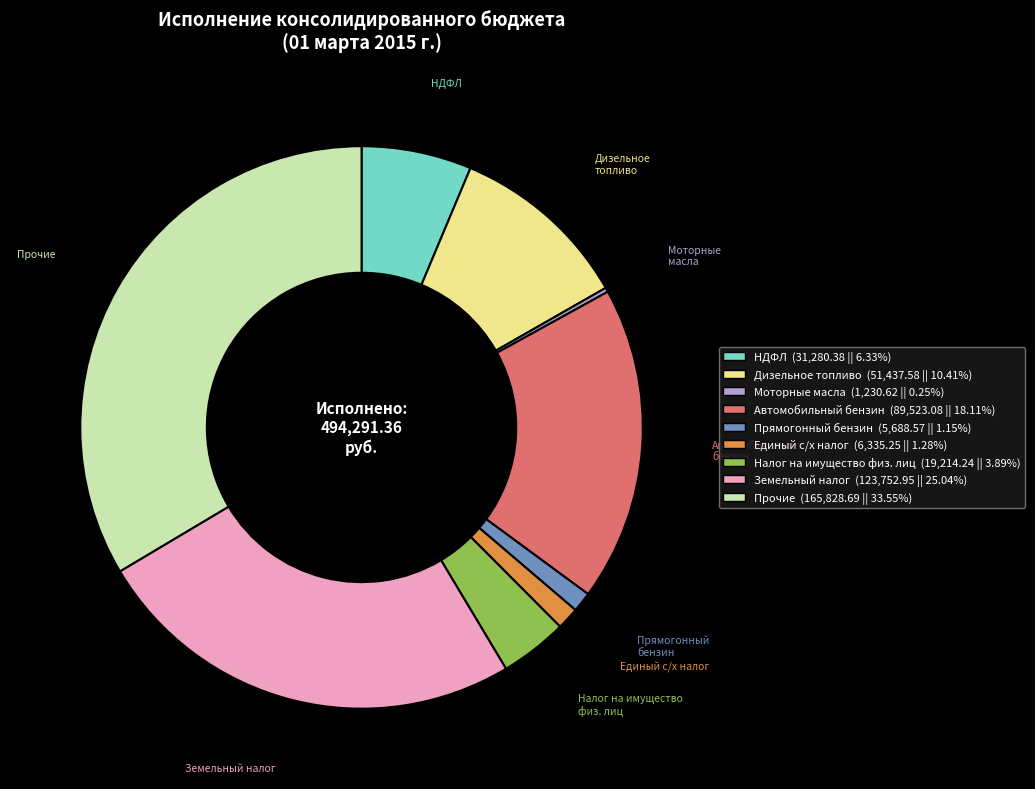

Is the sum of Дизельное топливо (51,437.58 || 10.41%) and Единый с/х налог (6,335.25 || 1.28%) greater than half?

No